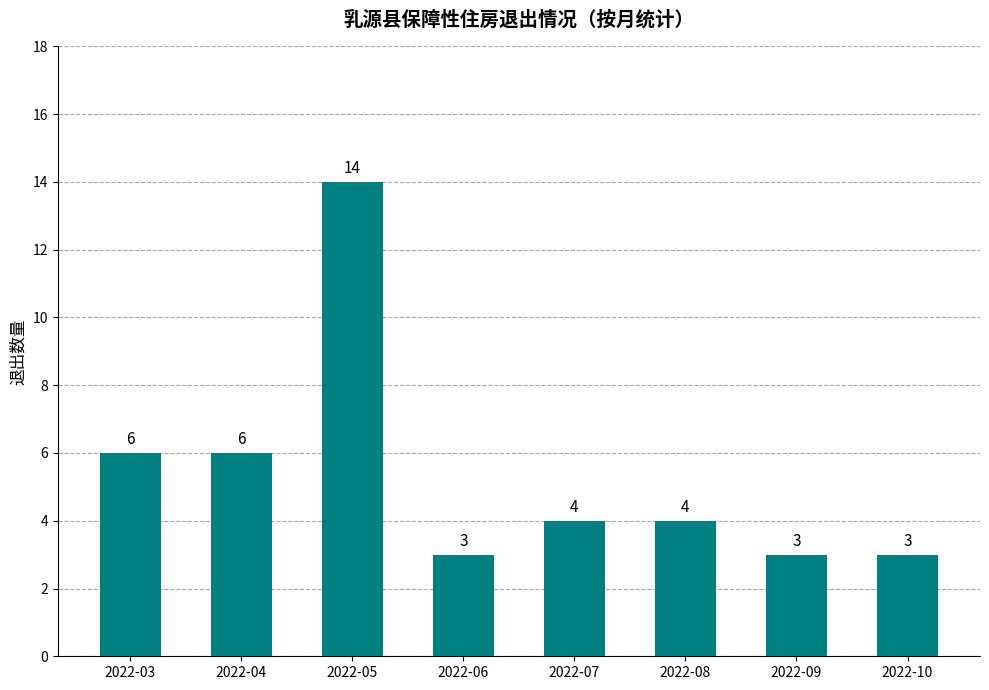

What is the smallest value displayed?

3